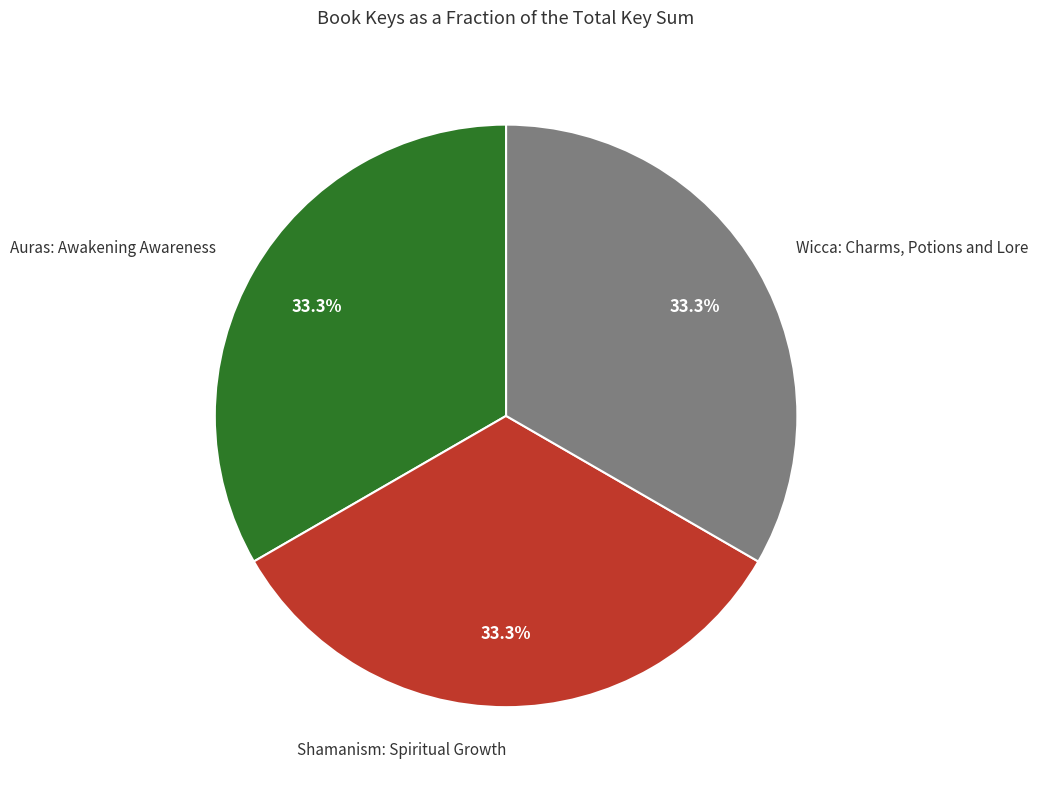

Is there a majority slice in this chart?

No